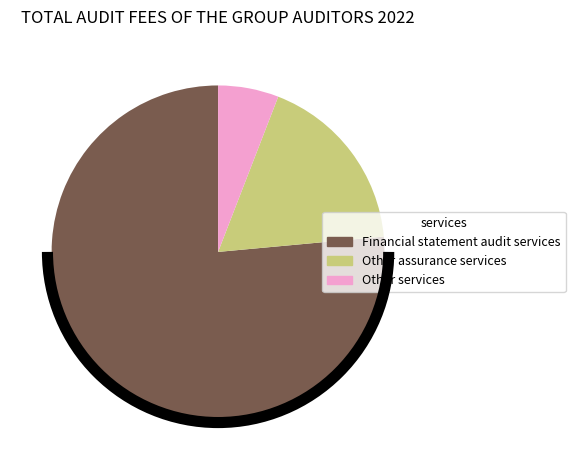

Which category has the biggest portion of the pie?

Financial statement audit services